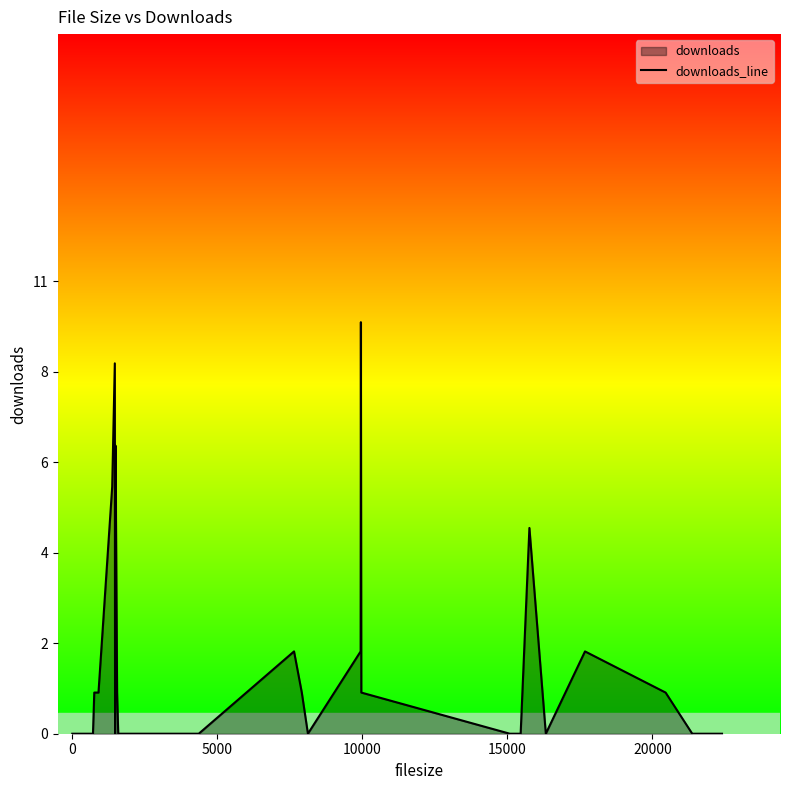

How many positive values are there?

14